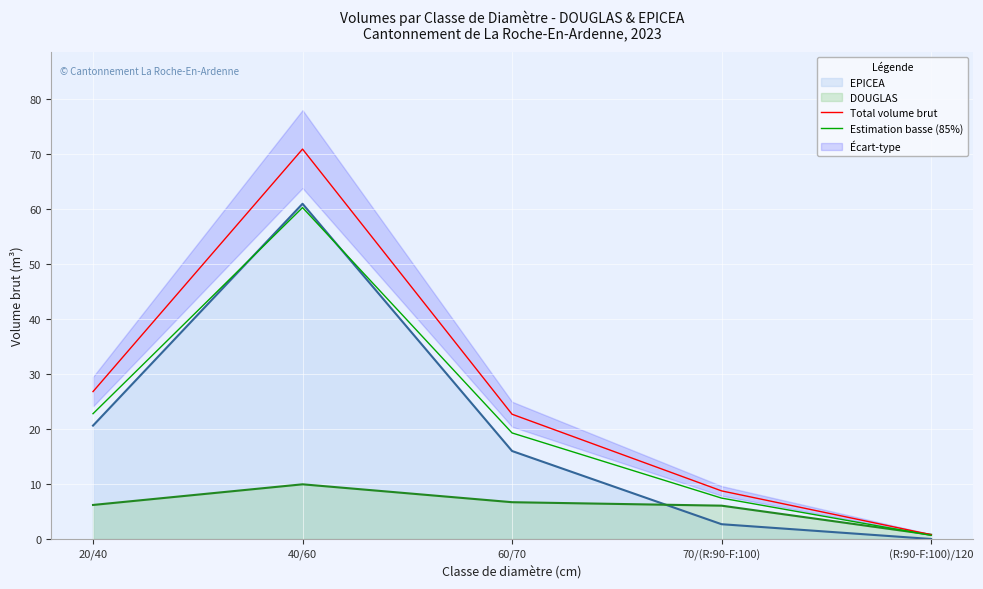

Rank the categories by Estimation basse (85%) value from highest to lowest.

40/60, 20/40, 60/70, 70/(R:90-F:100), (R:90-F:100)/120